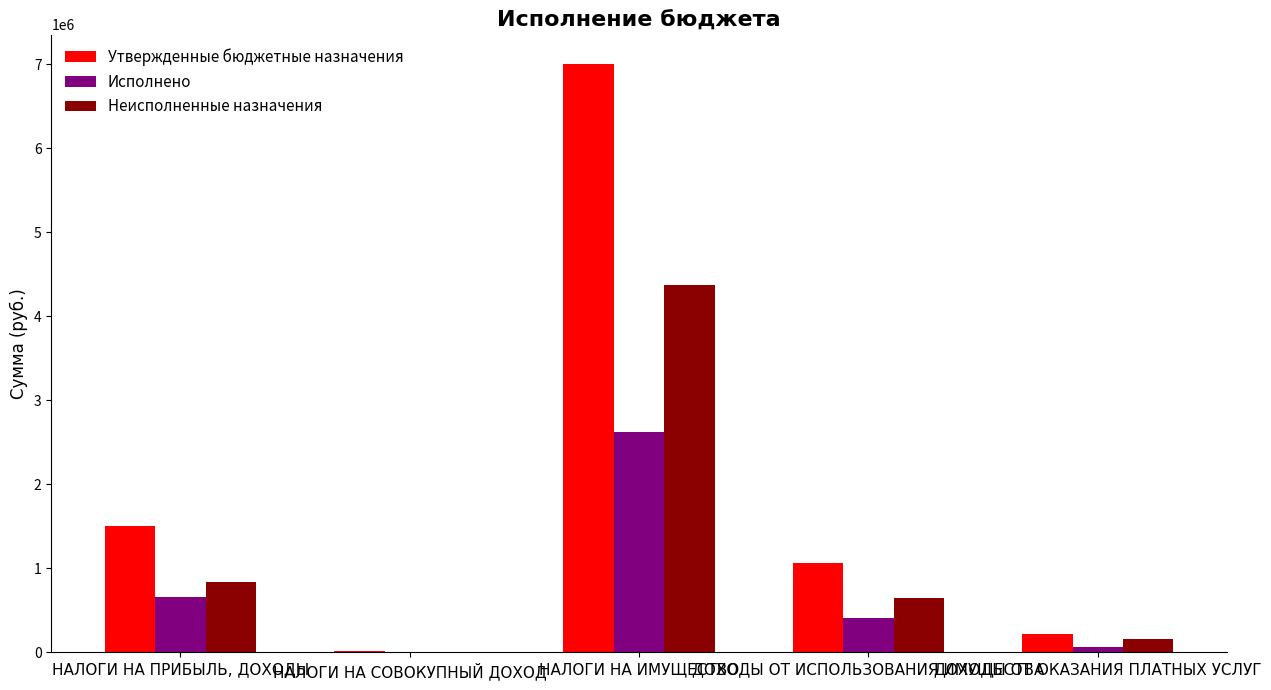

What is the greatest value displayed?

7000000.0